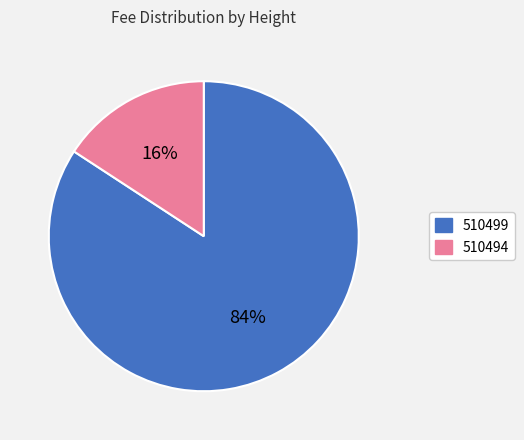

To the nearest percent, what is the difference between the 510499 and 510494 slice percentages?

68%